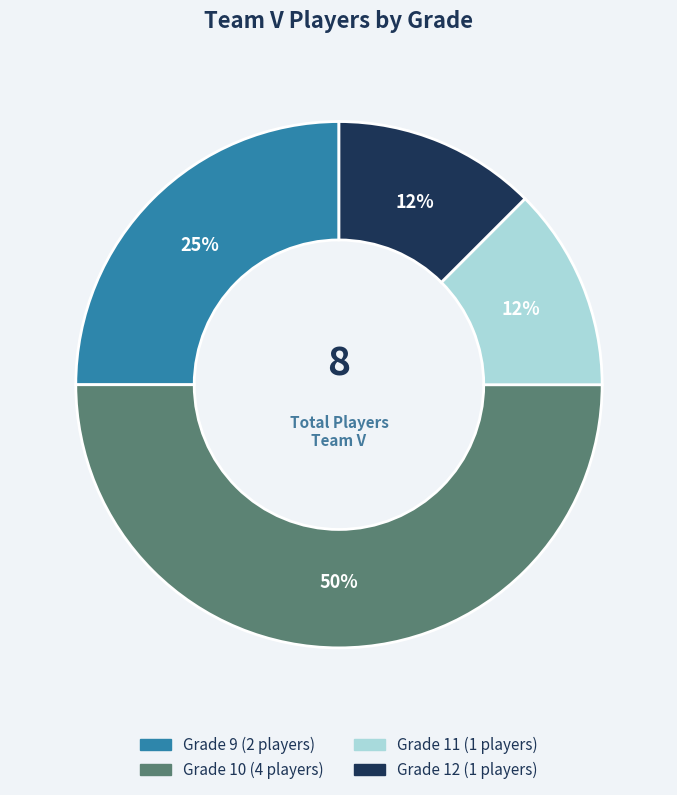

To the nearest percent, what is the average slice percentage?

25%